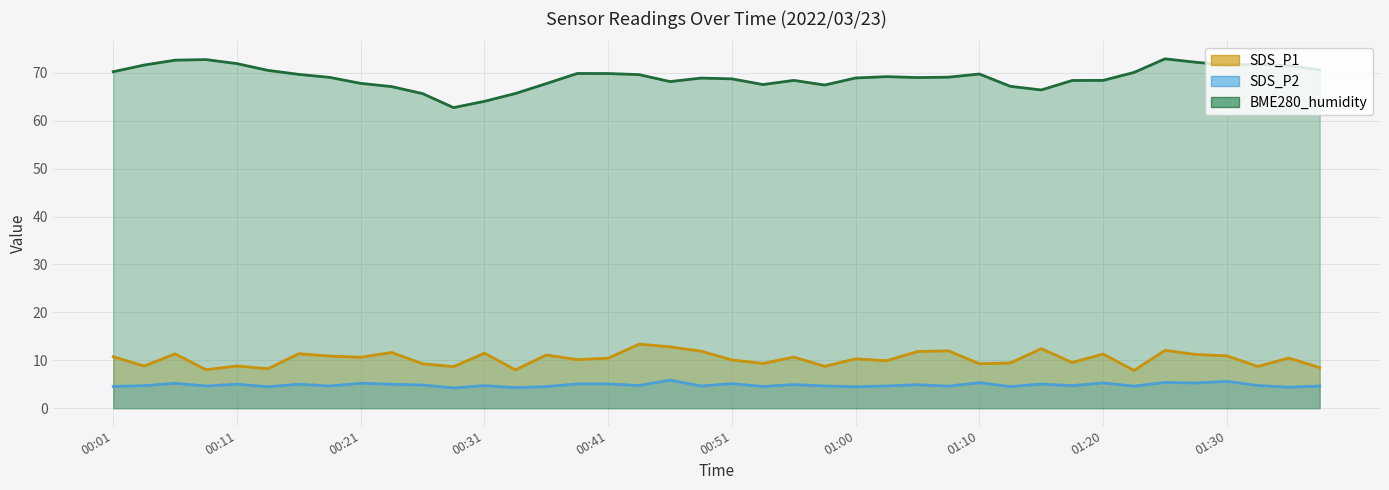

True or false: SDS_P1 and SDS_P2 intersect in this chart.

False